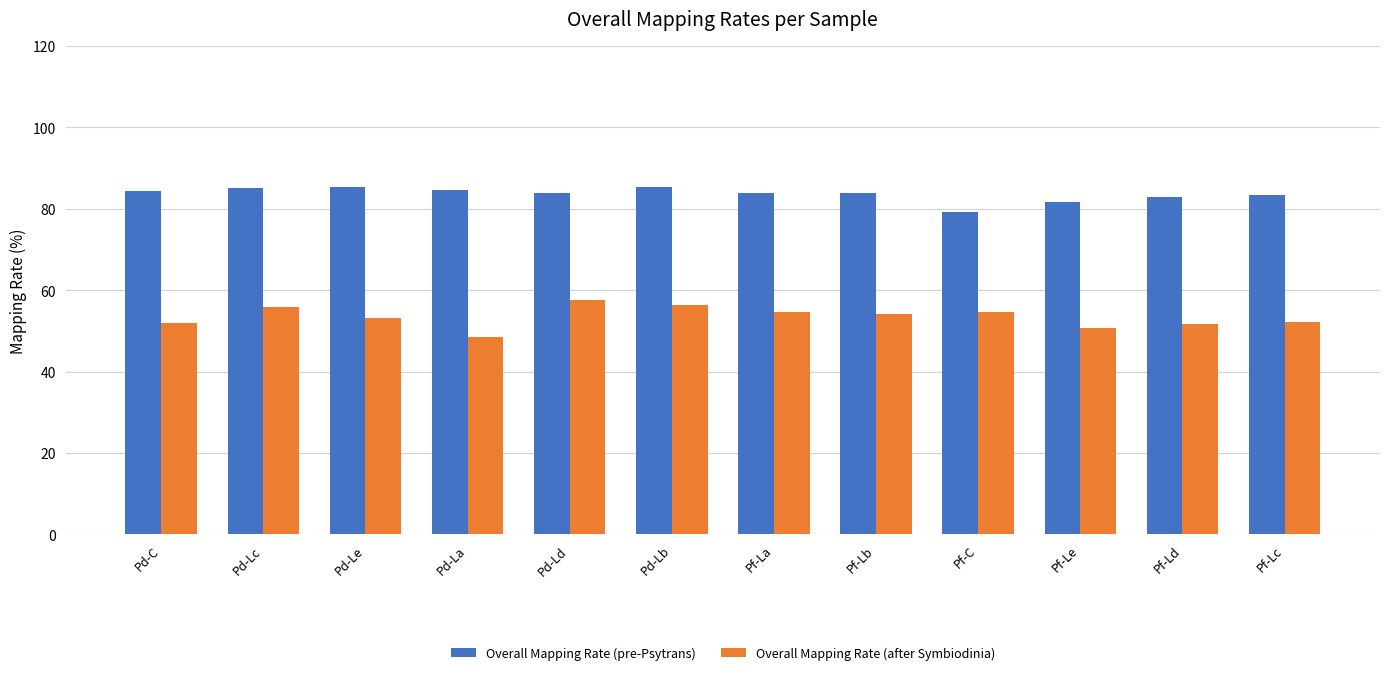

At which label does Overall Mapping Rate (after Symbiodinia) reach its peak?

Pd-Ld